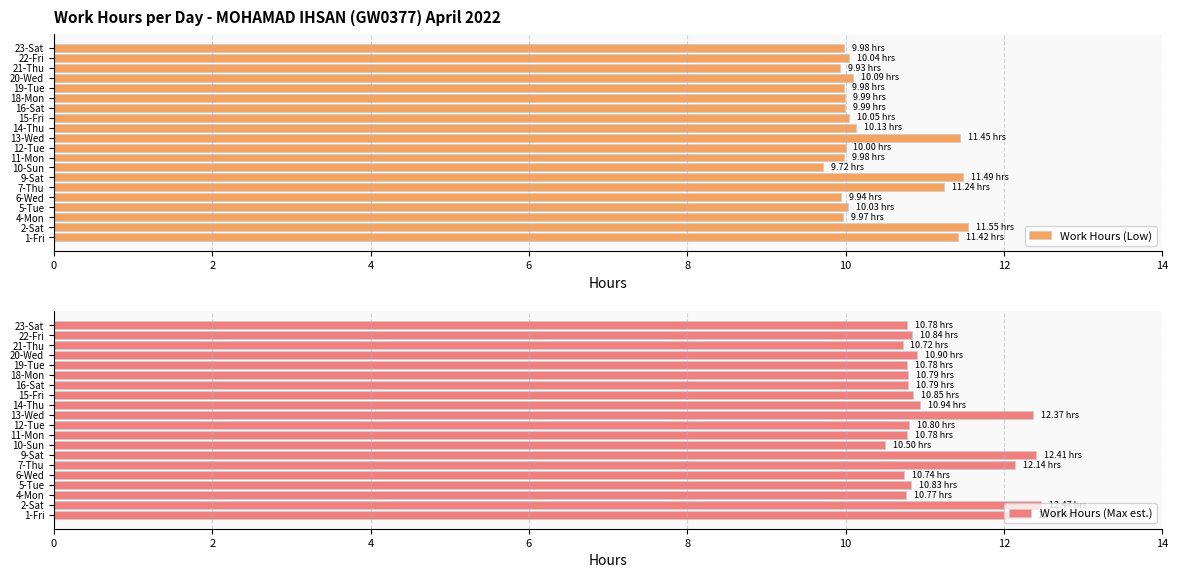

The Work Hours (Max est.) series shows 21.4 at 7-Thu. True or false?

False